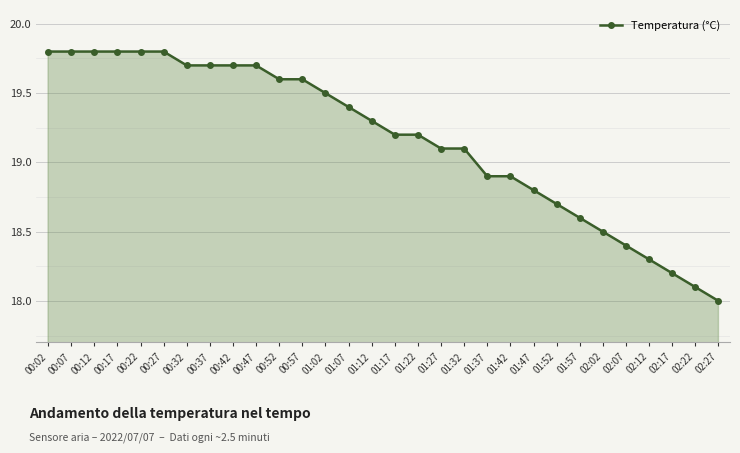

What position from the left is 00:57?

12